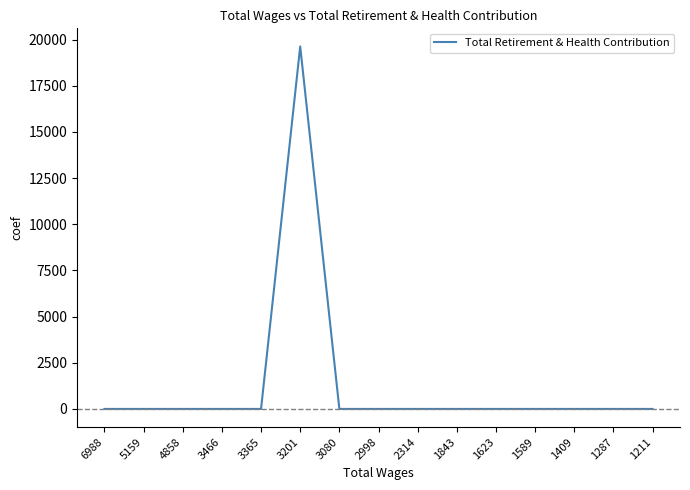

Reading left to right, list all the values displayed in this chart.

0	0	0	0	0	19628	0	0	0	0	0	0	0	0	0